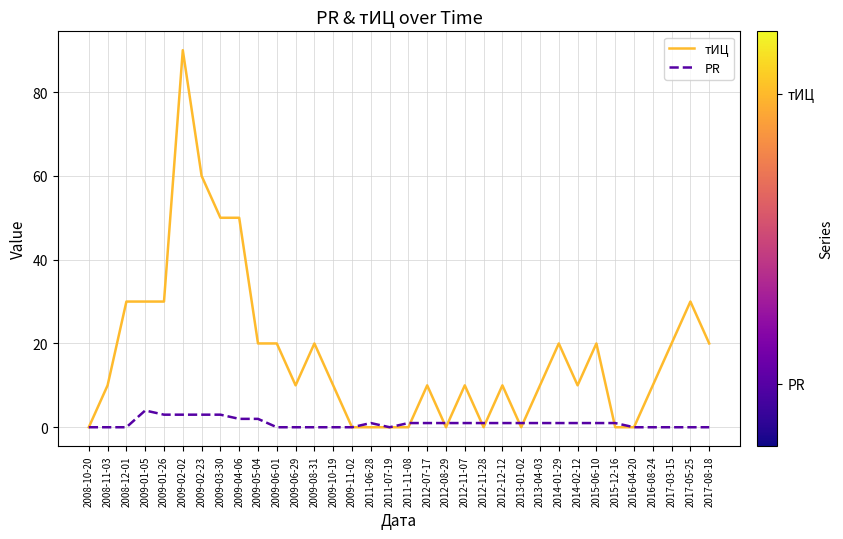

Reading left to right, what are all the values shown in this chart?

тИЦ: 2008-10-20=0	2008-11-03=10	2008-12-01=30	2009-01-05=30	2009-01-26=30	2009-02-02=90	2009-02-23=60	2009-03-30=50	2009-04-06=50	2009-05-04=20	2009-06-01=20	2009-06-29=10	2009-08-31=20	2009-10-19=10	2009-11-02=0	2011-06-28=0	2011-07-19=0	2011-11-08=0	2012-07-17=10	2012-08-29=0	2012-11-07=10	2012-11-28=0	2012-12-12=10	2013-01-02=0	2013-04-03=10	2014-01-29=20	2014-02-12=10	2015-06-10=20	2015-12-16=0	2016-04-20=0	2016-08-24=10	2017-03-15=20	2017-05-25=30	2017-08-18=20
PR: 2008-10-20=0	2008-11-03=0	2008-12-01=0	2009-01-05=4	2009-01-26=3	2009-02-02=3	2009-02-23=3	2009-03-30=3	2009-04-06=2	2009-05-04=2	2009-06-01=0	2009-06-29=0	2009-08-31=0	2009-10-19=0	2009-11-02=0	2011-06-28=1	2011-07-19=0	2011-11-08=1	2012-07-17=1	2012-08-29=1	2012-11-07=1	2012-11-28=1	2012-12-12=1	2013-01-02=1	2013-04-03=1	2014-01-29=1	2014-02-12=1	2015-06-10=1	2015-12-16=1	2016-04-20=0	2016-08-24=0	2017-03-15=0	2017-05-25=0	2017-08-18=0